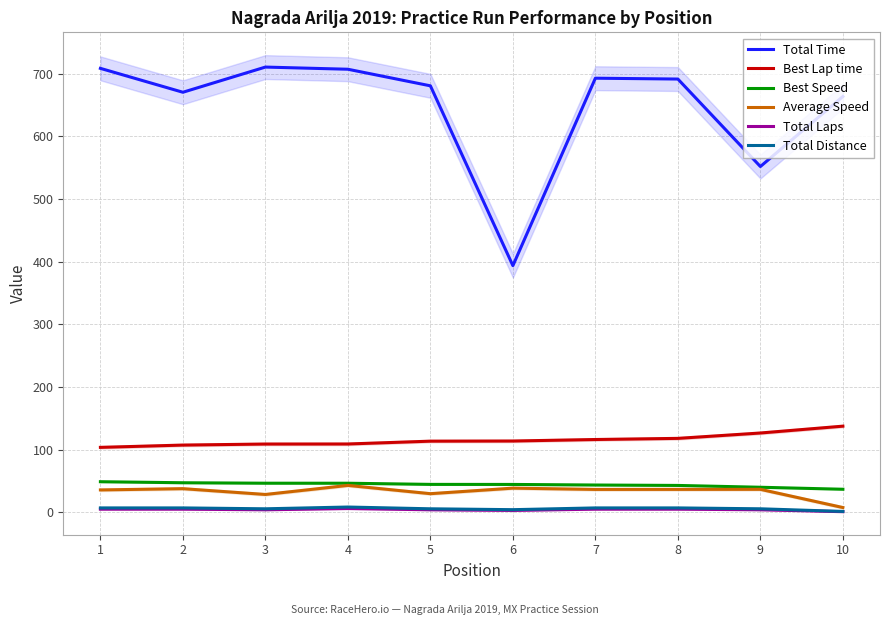

Reading left to right, list all the values displayed in this chart.

Total Time: 1=708.2	2=670.1	3=710.3	4=706.8	5=680.3	6=393.5	7=692.5	8=691.2	9=551.6	10=663.3
Best Lap time: 1=103.6	2=107.3	3=108.9	4=109.0	5=113.5	6=113.7	7=116.1	8=118.0	9=126.5	10=137.4
Best Speed: 1=48.8	2=47.2	3=46.4	4=46.4	5=44.6	6=44.5	7=43.5	8=42.9	9=40.0	10=36.8
Average Speed: 1=35.7	2=37.7	3=28.5	4=42.9	5=29.7	6=38.6	7=36.5	8=36.6	9=36.7	10=7.6
Total Laps: 1=5.0	2=5.0	3=4.0	4=6.0	5=4.0	6=3.0	7=5.0	8=5.0	9=4.0	10=1.0
Total Distance: 1=7.0	2=7.0	3=5.6	4=8.4	5=5.6	6=4.2	7=7.0	8=7.0	9=5.6	10=1.4